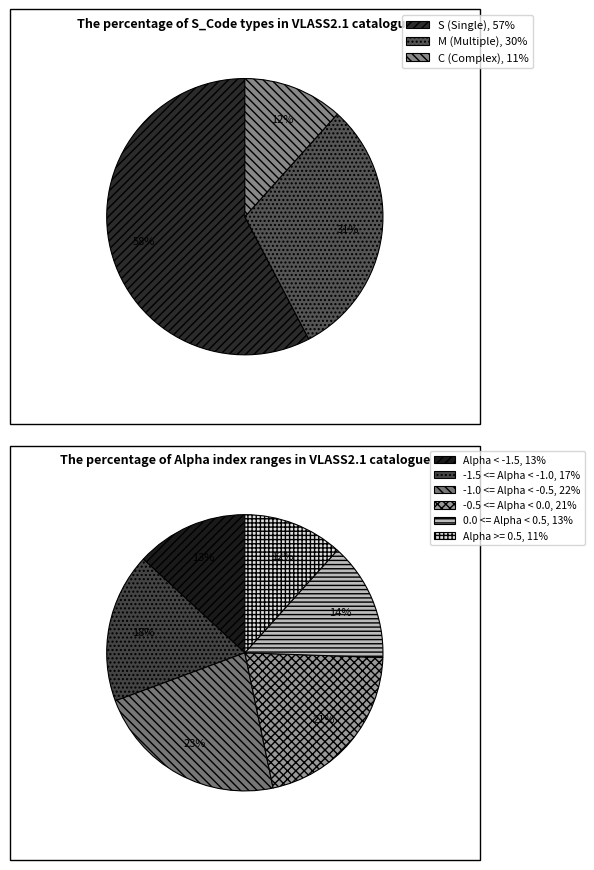

What is the majority slice?

S